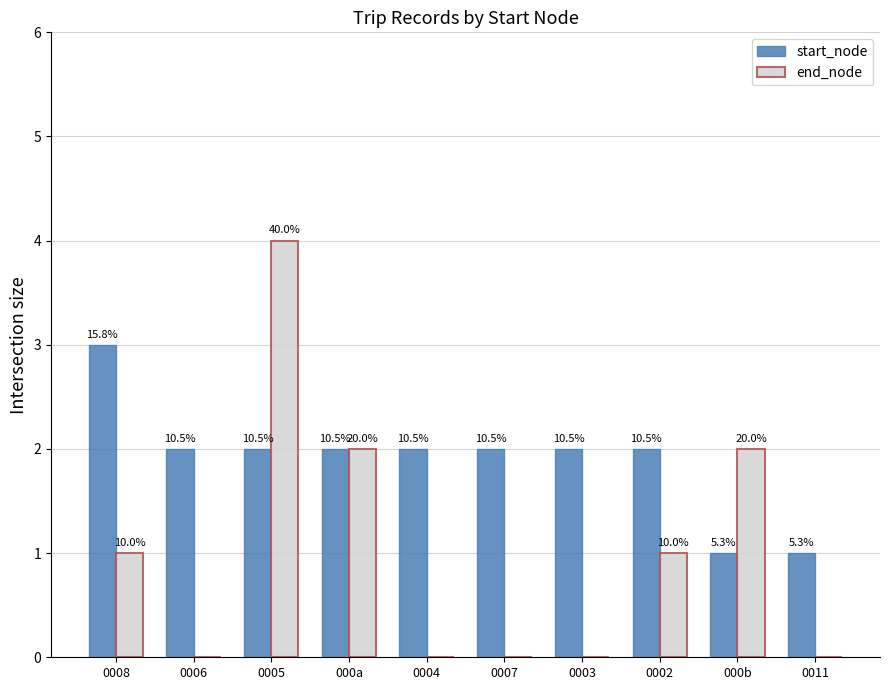

What is the sum of all start_node values?

19